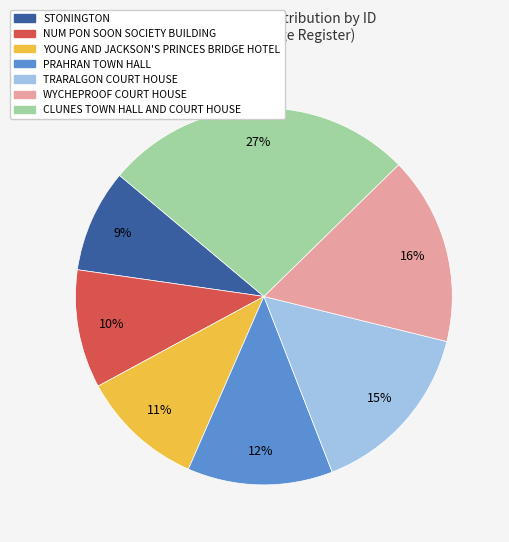

Count the number of slices in the pie.

7